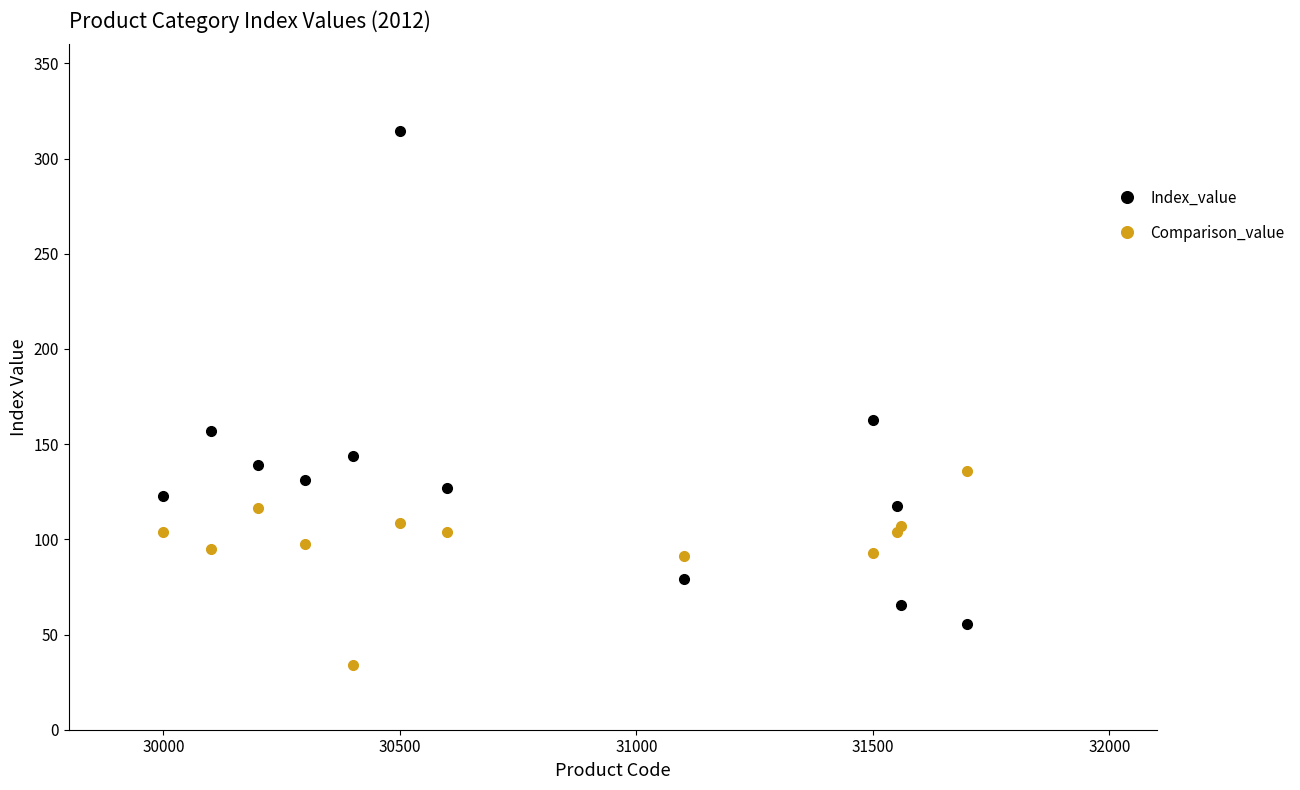

Rank the series by their maximum value, from highest to lowest.

Index_value, Comparison_value